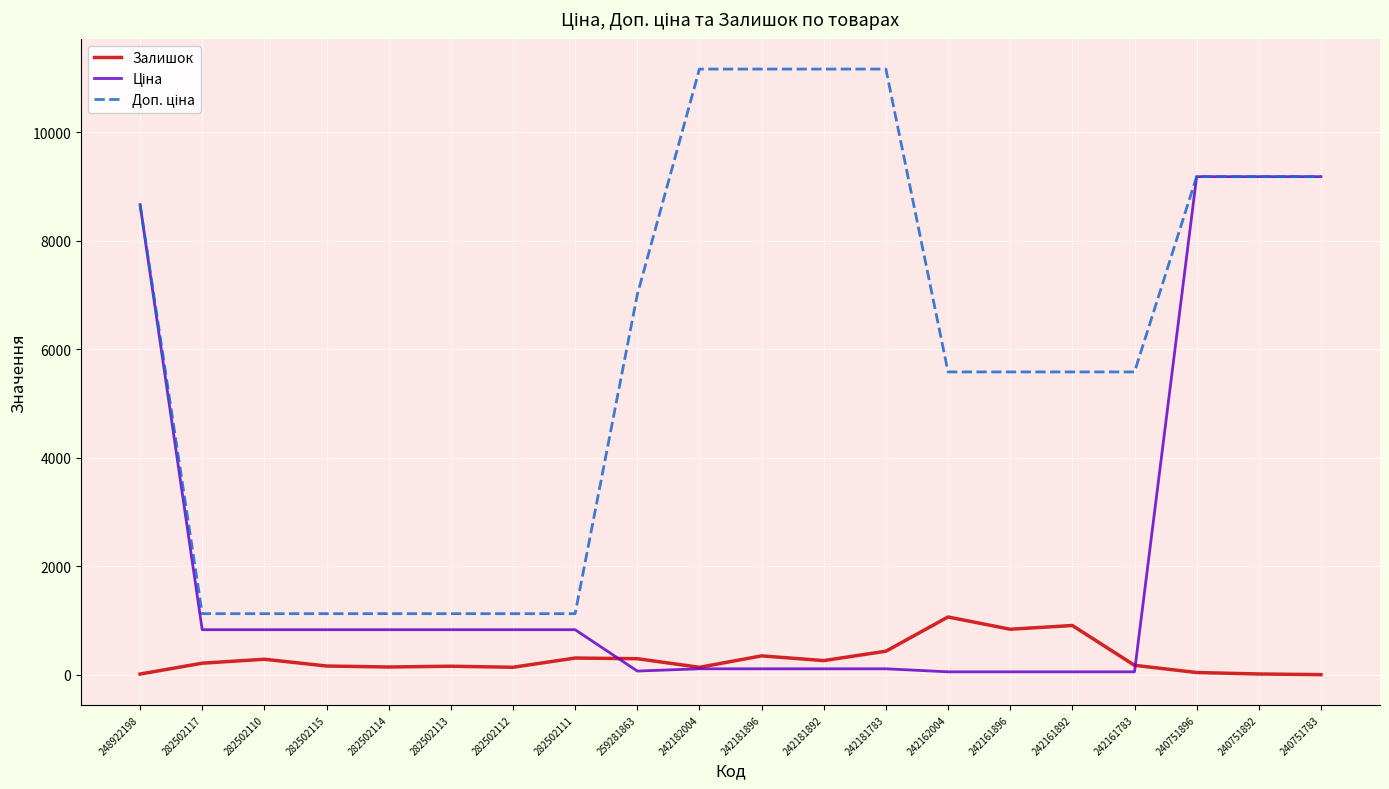

What is the maximum value shown in the chart?

11169.0